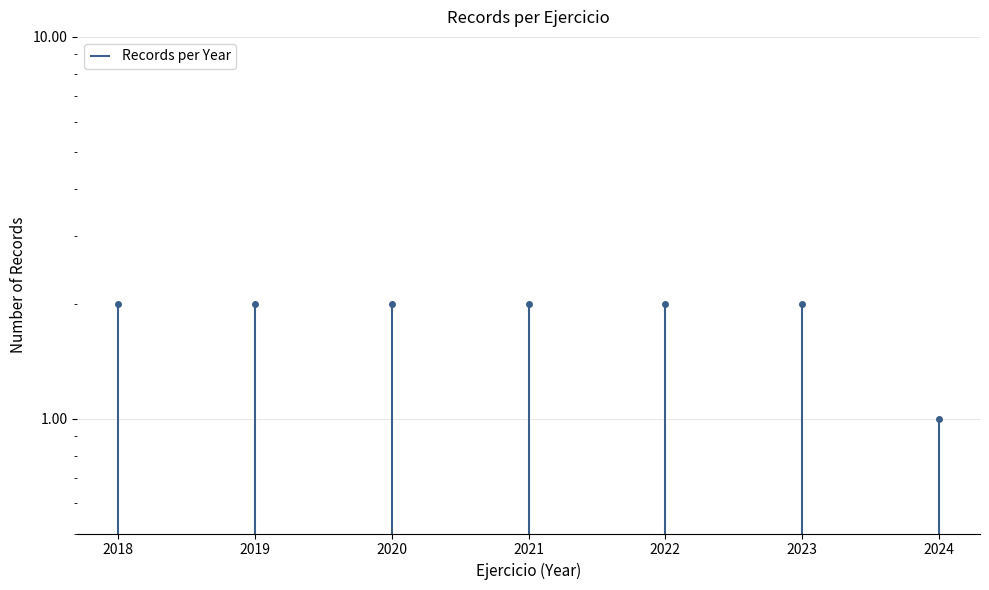

Which label corresponds to the largest value in the chart?

2018